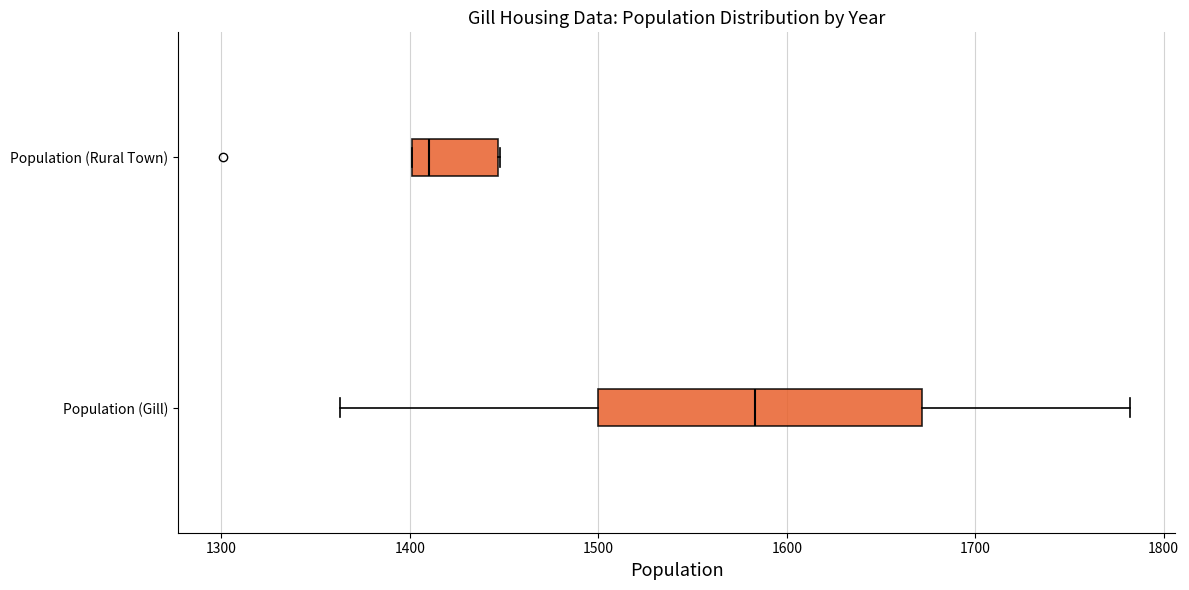

Reading bottom to top, read every box against the x-axis: the position of its median line, the range the box covers, and the ends of its whiskers. The values are not printed on the chart, so give them approximately, as read against the axis.

Population (Gill): median 1580, box 1500 to 1670, whiskers 1360 to 1780
Population (Rural Town): median 1410, box 1400 to 1450, whiskers 1400 to 1450